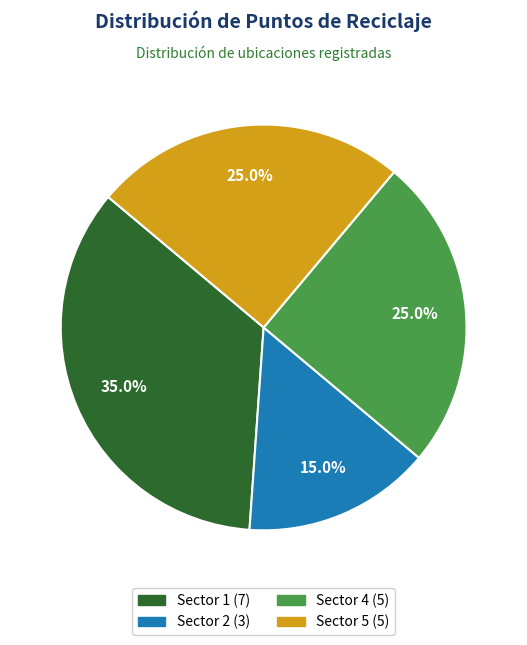

How many slices are in this pie chart?

4